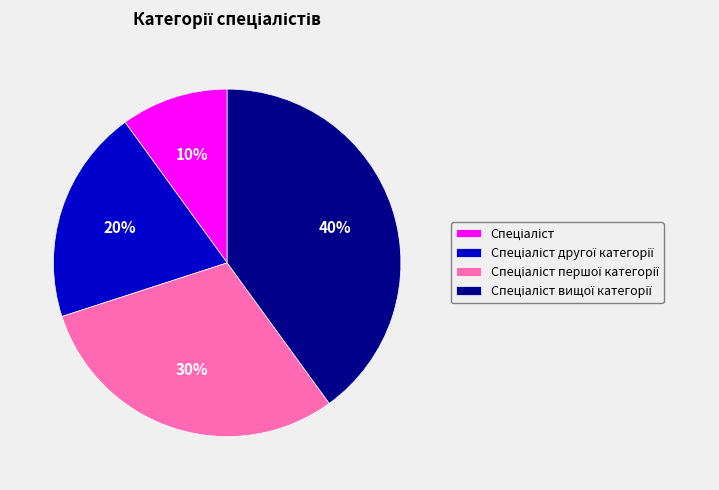

How many slices are in this pie chart?

4